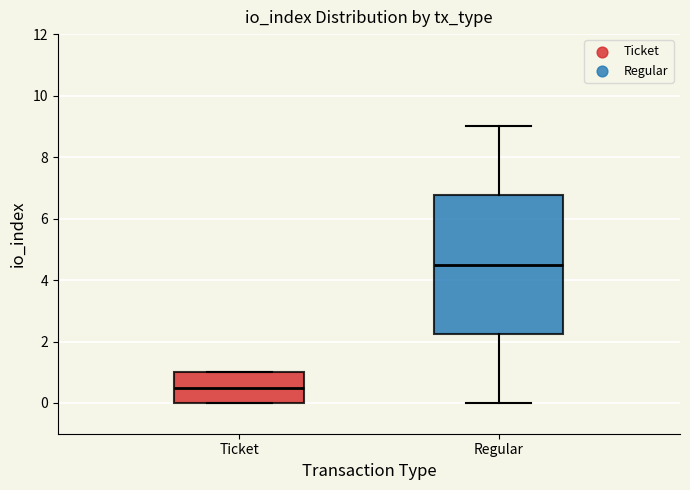

Reading left to right, transcribe this box plot: for each box, give where its median line is, the range the box spans, and where its two whiskers end, as read against the y-axis. The values are not printed on the chart, so give them approximately, as read against the axis.

Ticket: median 0.6, box 0.0 to 1.0, whiskers 0.0 to 1.0
Regular: median 4.6, box 2.2 to 6.8, whiskers 0.0 to 9.0